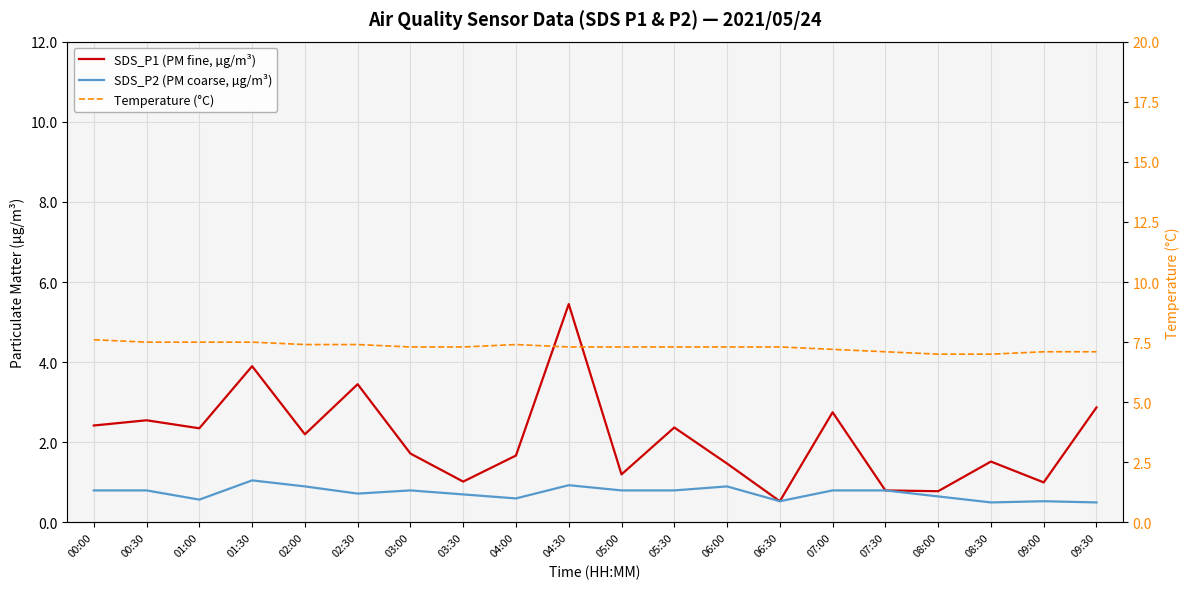

At which category is the sum across all series the highest?

04:30